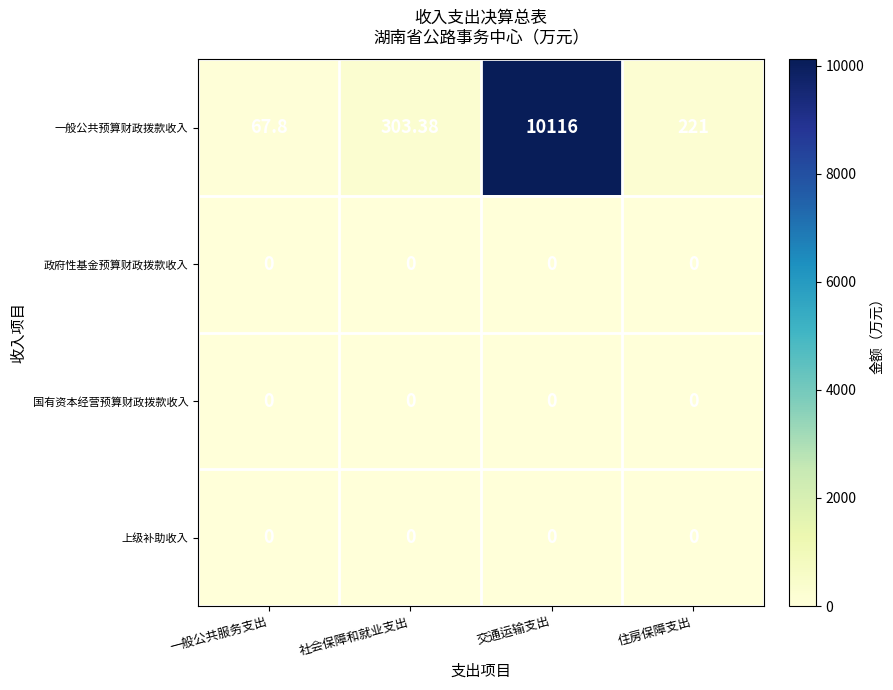

Which category has the highest value in the 一般公共预算财政拨款收入 series?

交通运输支出